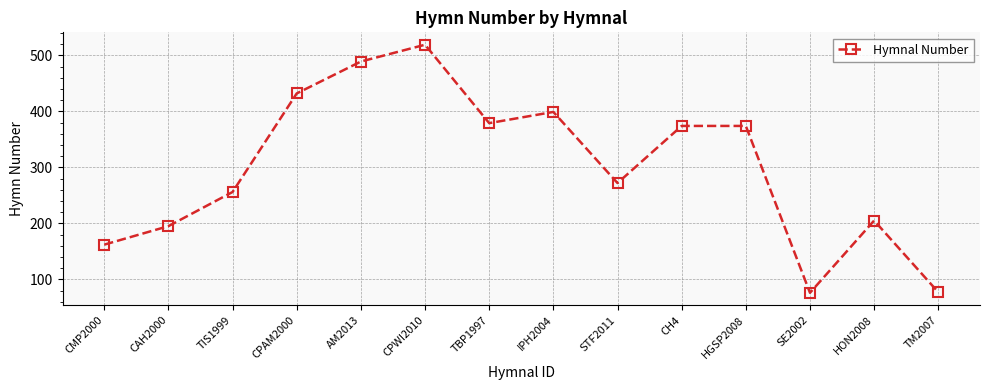

What is the ratio of the value at CAH2000 to the value at CPWI2010?

0.4